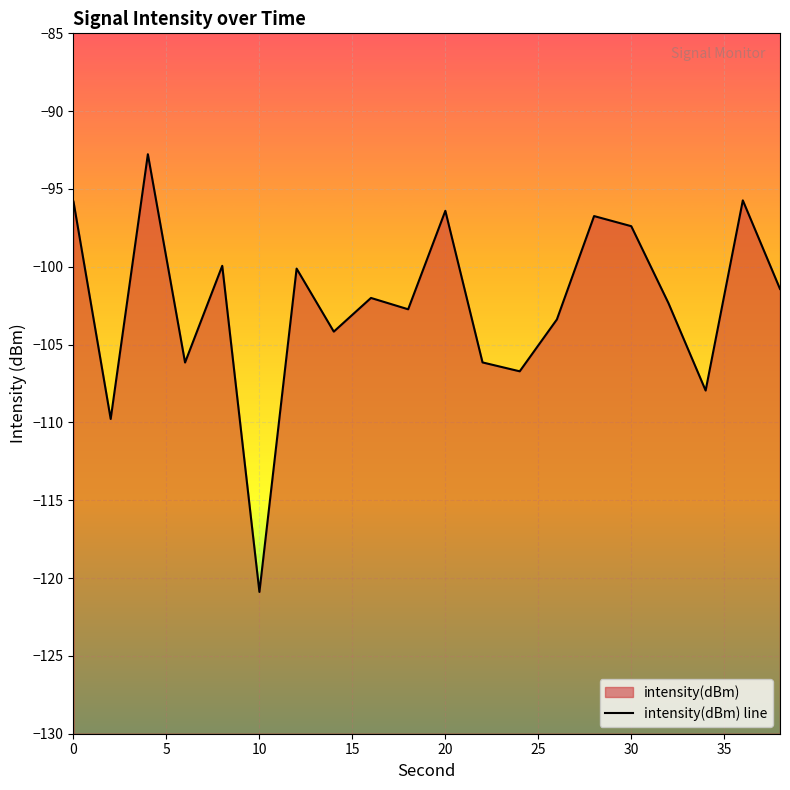

What is the greatest value displayed?

-92.8